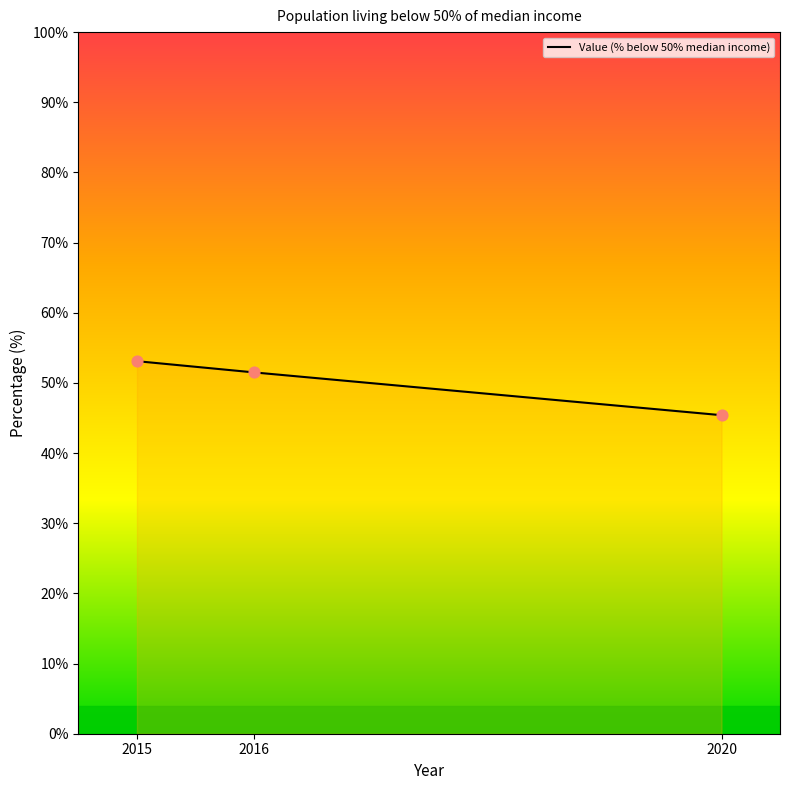

What is the change in value from 2016 to 2020?

-6.1